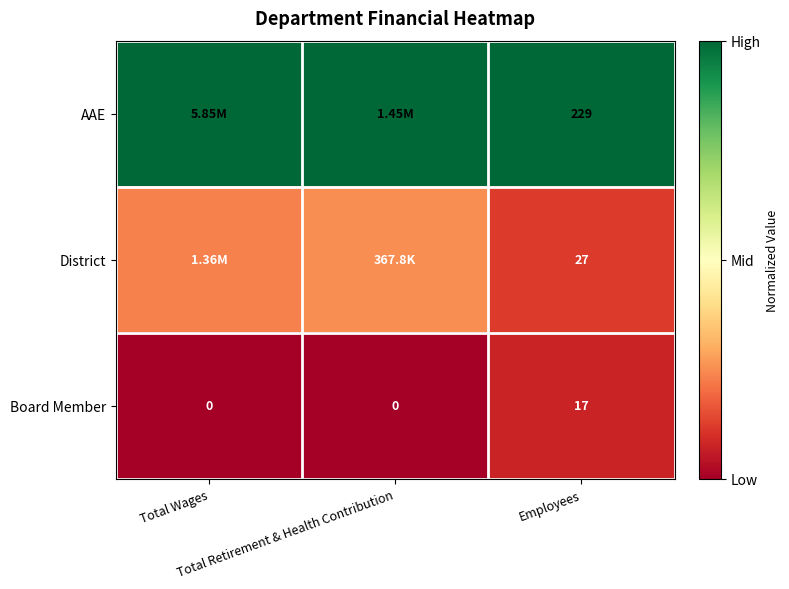

How many data points in Board Member are above 0?

1